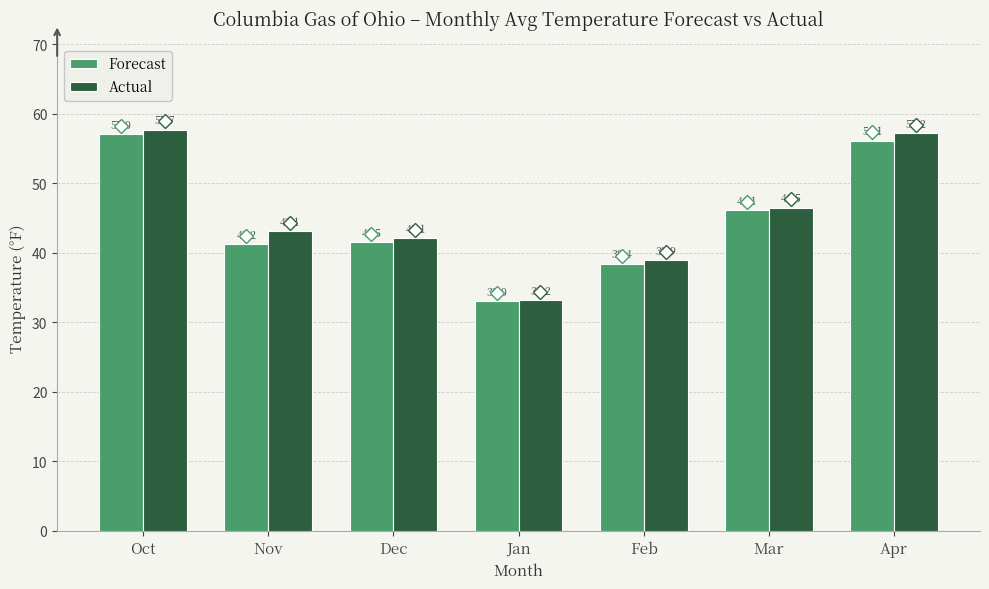

What is the label of the 6th bar from the left?

Mar